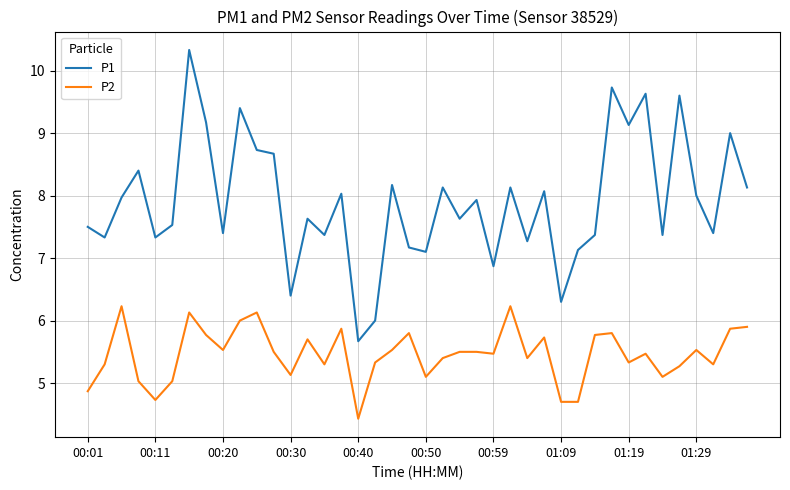

List the series in order of their peak value, highest first.

P1, P2